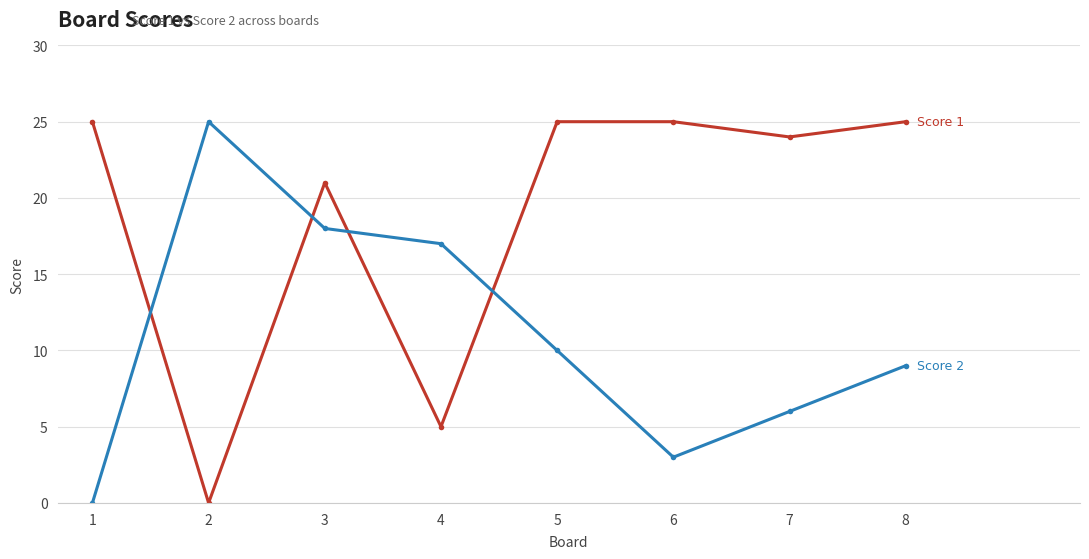

What is the maximum value shown in the chart?

25